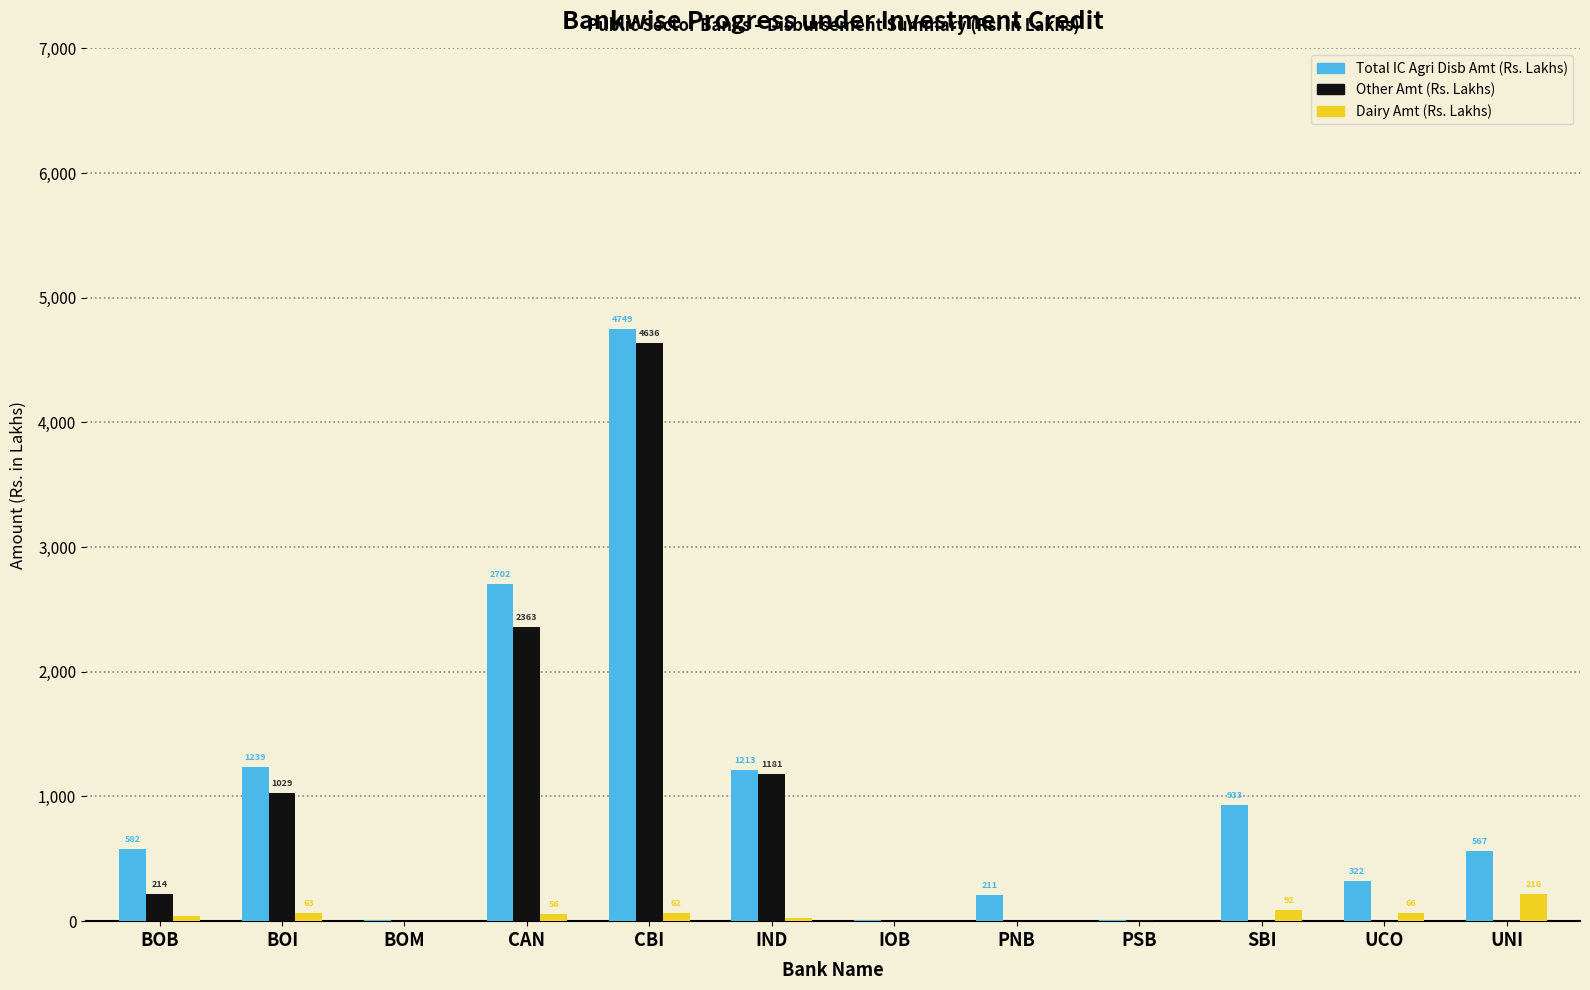

At which category is the sum across all series the highest?

CBI